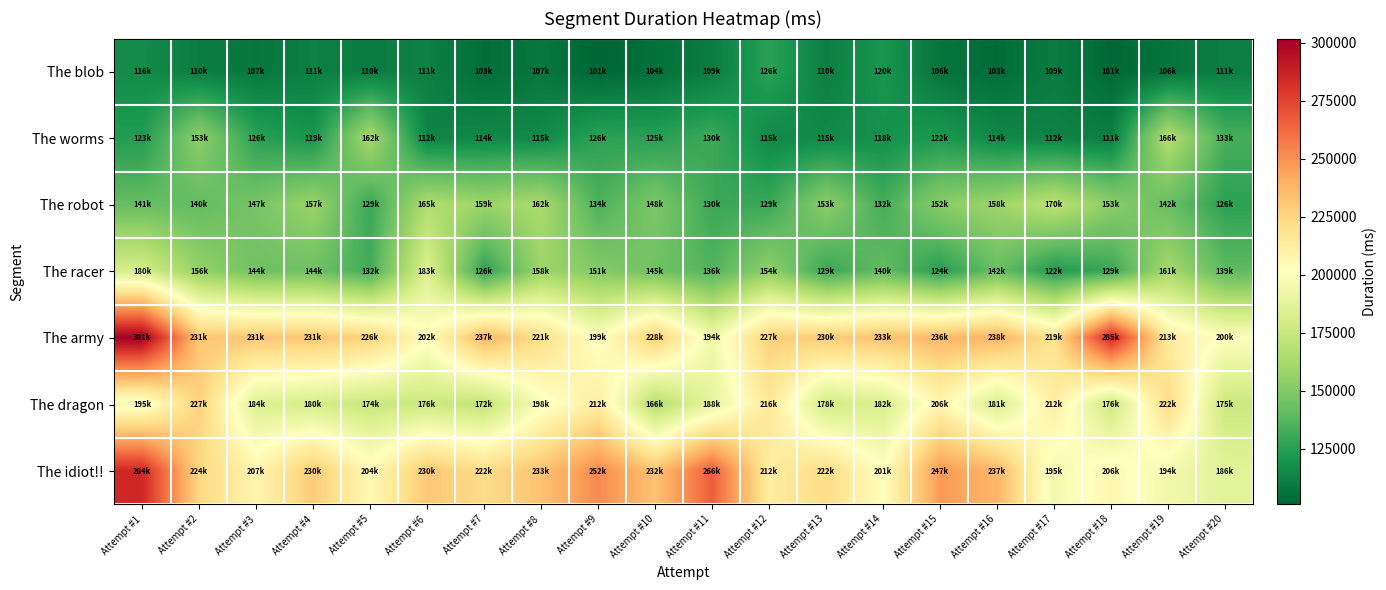

What is the total value across all series at Attempt #20?

1072932